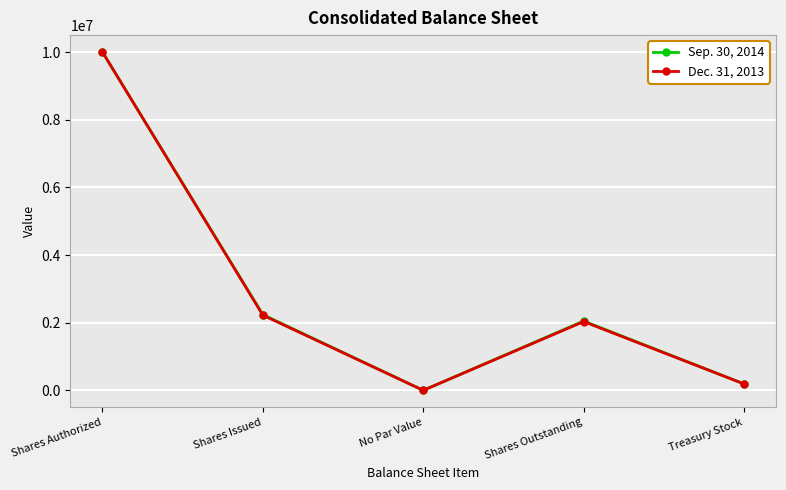

What is the spread (max minus min) of values at Shares Issued?

16503